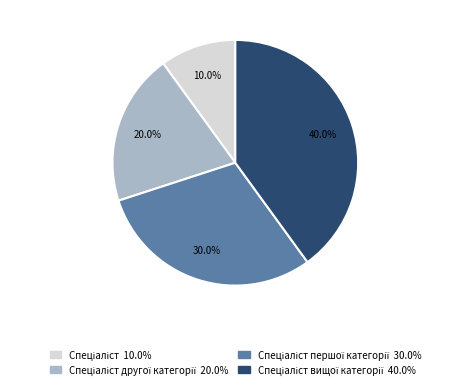

Does any single category account for the majority?

No